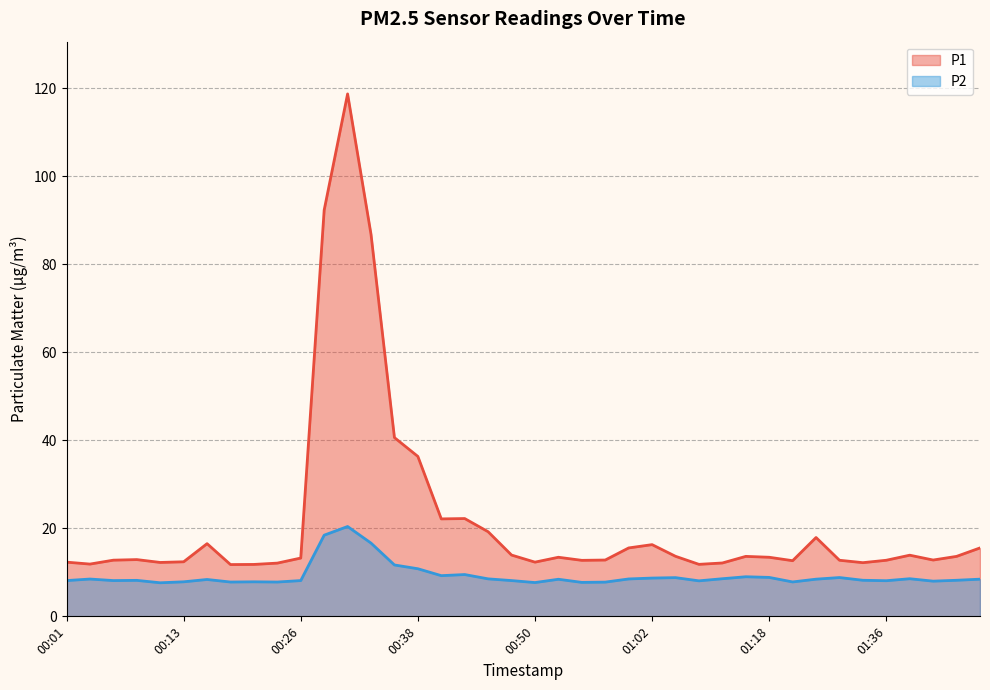

How many data points does each series have?

40